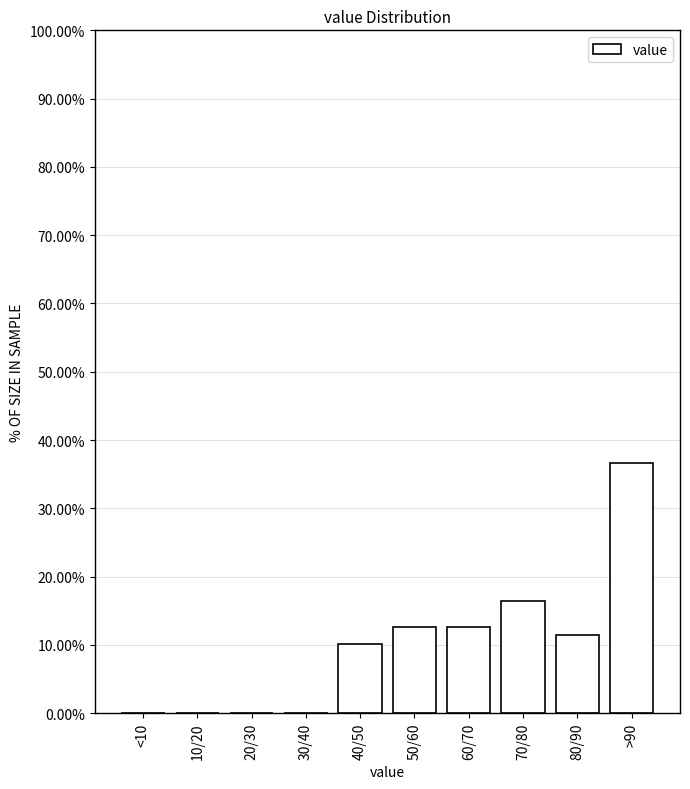

Reading left to right, extract all data points from this chart.

<10=0.0	10/20=0.0	20/30=0.0	30/40=0.0	40/50=10.1	50/60=12.7	60/70=12.7	70/80=16.5	80/90=11.4	>90=36.7